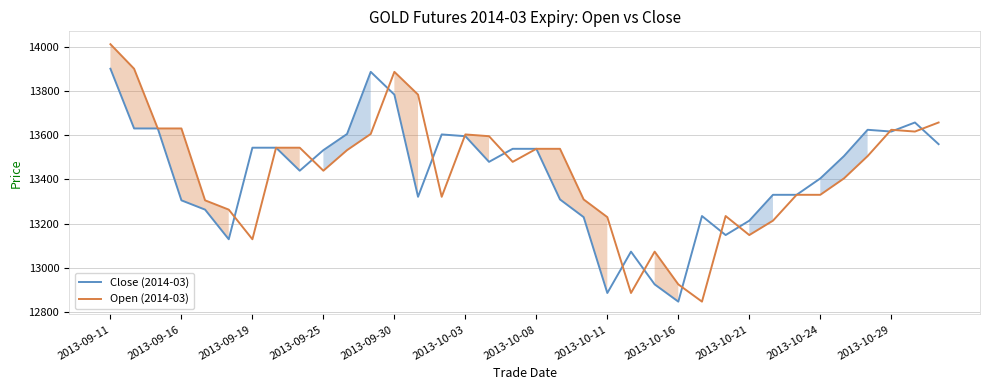

Which series has the widest spread of values?

Open (2014-03)